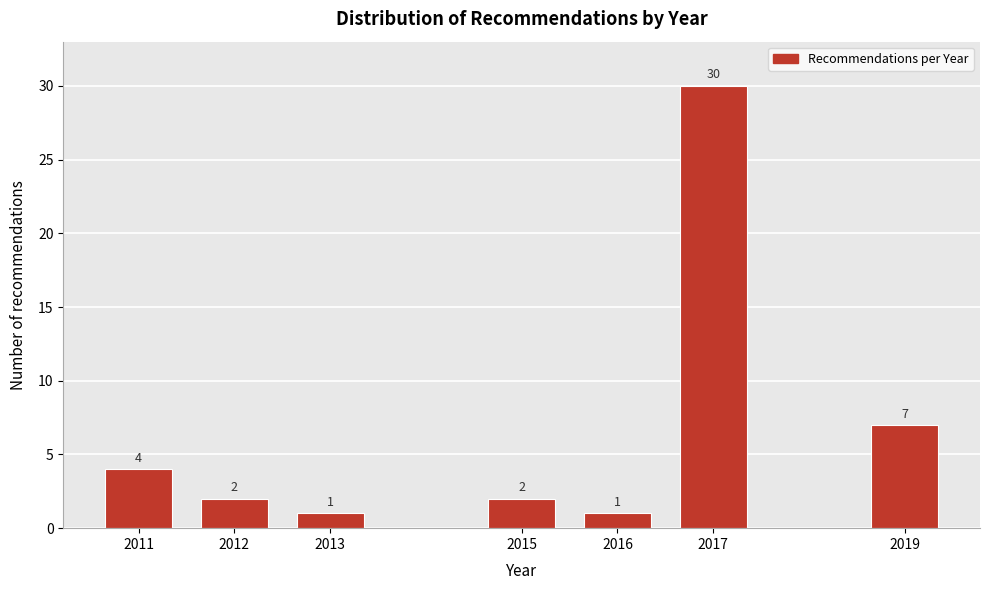

Reading left to right, transcribe all the data shown in this chart.

2011=4	2012=2	2013=1	2015=2	2016=1	2017=30	2019=7